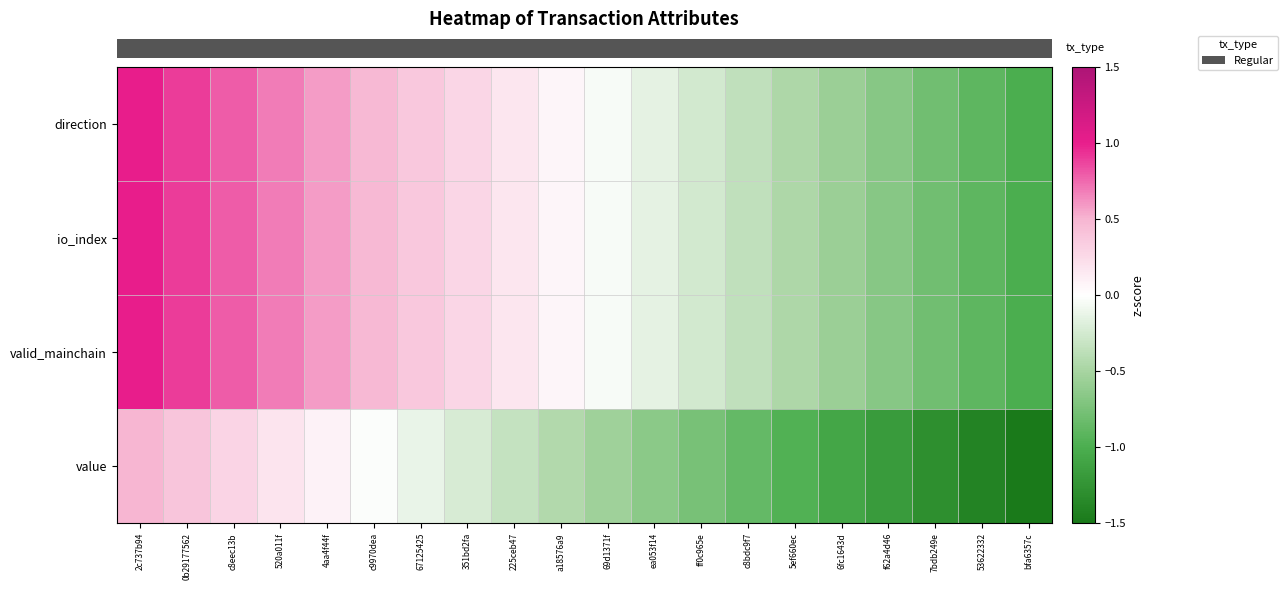

Which has a higher value, 7bdb249e or 2c737b94?

2c737b94